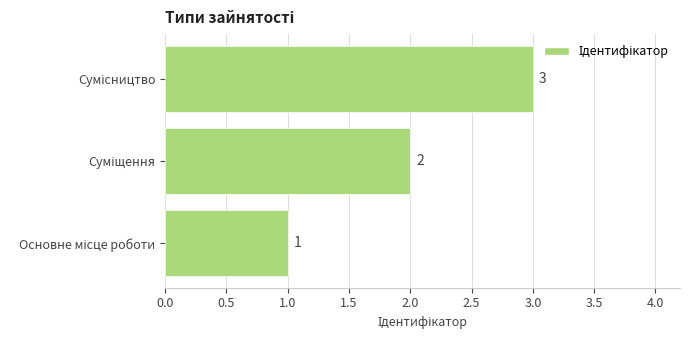

What is the greatest value displayed?

3